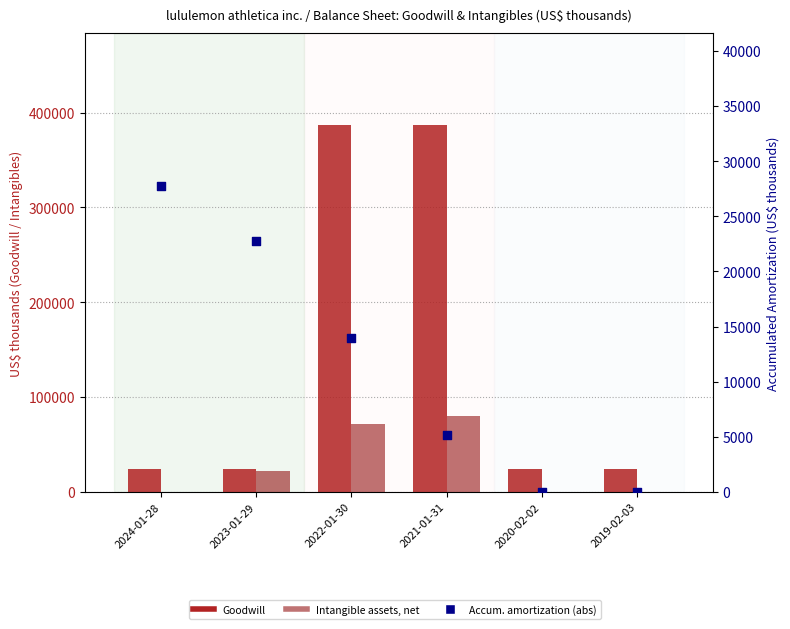

What are all the series names shown in the legend?

Goodwill, Intangible assets, net, Accum. amortization (abs)